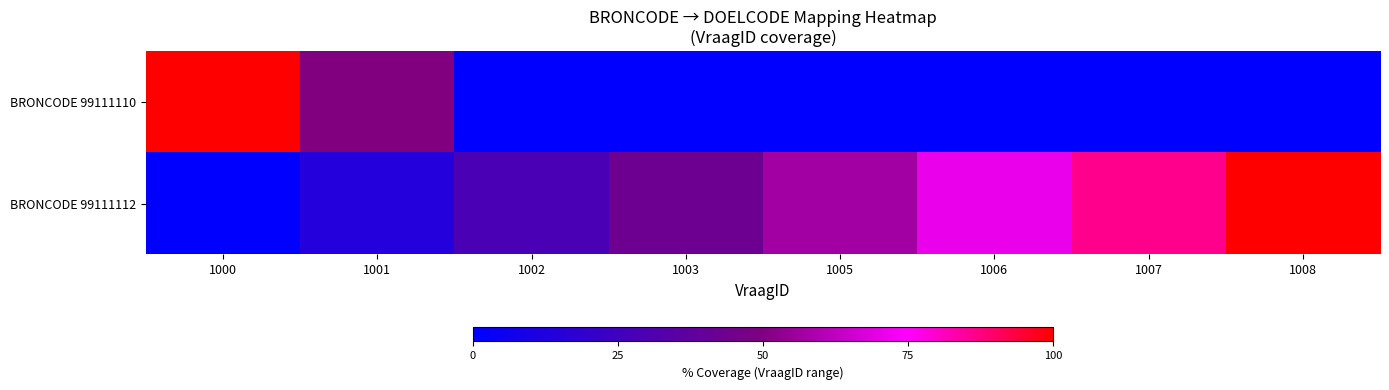

Reading right to left, transcribe all the data shown in this chart.

BRONCODE 99111110: 1008=0	1007=0	1006=0	1005=0	1003=0	1002=0	1001=50	1000=100
BRONCODE 99111112: 1008=100	1007=86	1006=71	1005=57	1003=43	1002=29	1001=14	1000=0